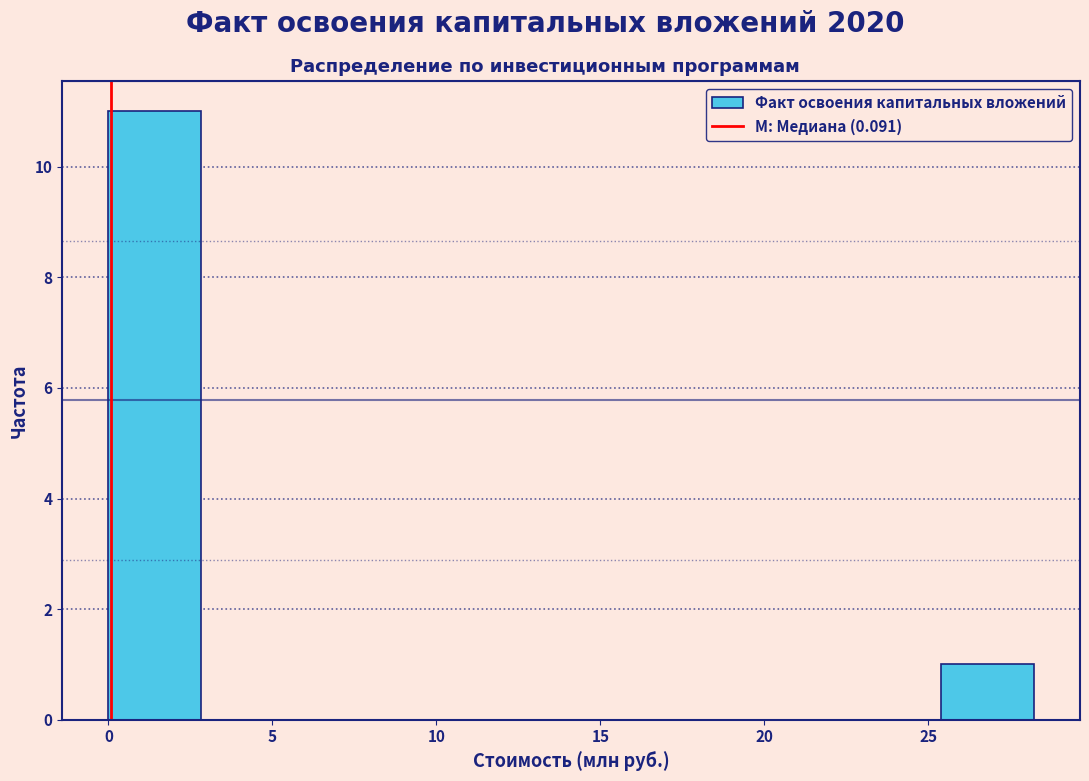

Reading left to right, transcribe this chart: for each bar, give the range it covers on the x-axis and its height. Neither the bar edges nor the heights are printed on the chart, so give them approximately, as read against the axes.

0.0 to 3.0: 11
3.0 to 5.5: 0
5.5 to 8.5: 0
8.5 to 11.5: 0
11.5 to 14.0: 0
14.0 to 17.0: 0
17.0 to 19.5: 0
19.5 to 22.5: 0
22.5 to 25.5: 0
25.5 to 28.0: 1